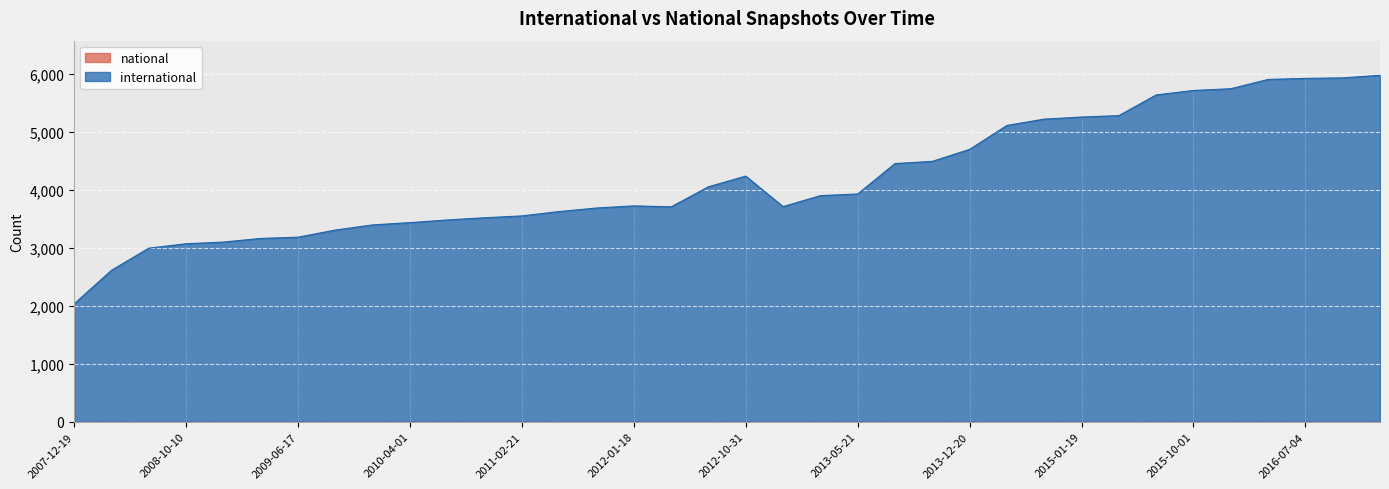

How many interior local valleys (lower than both neighbors) does the data have?

2